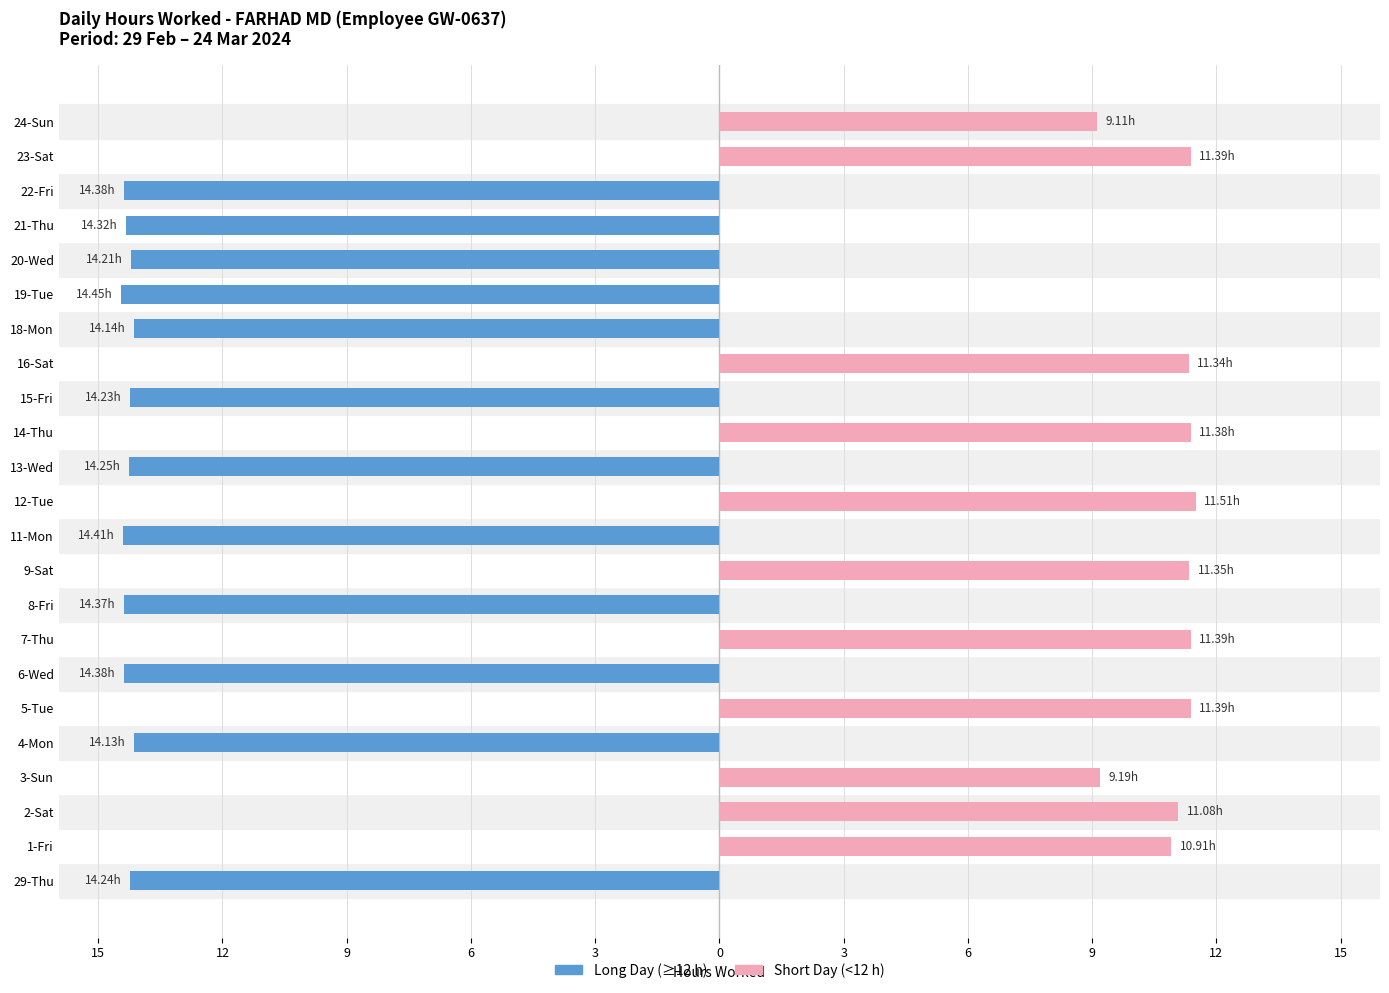

How many data points does each series have?

23